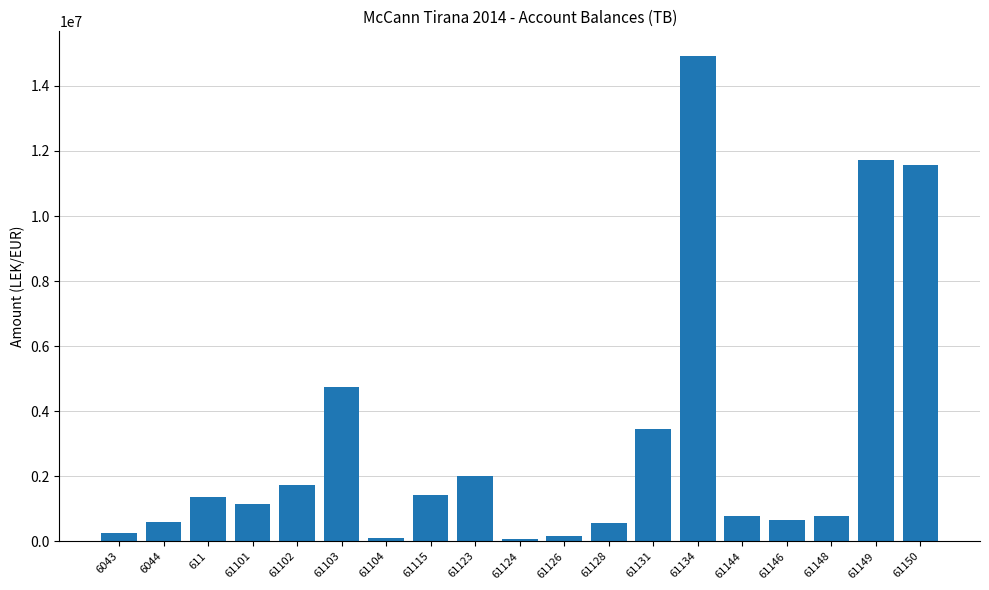

Is it true that the value at 61134 is 14931159?

True